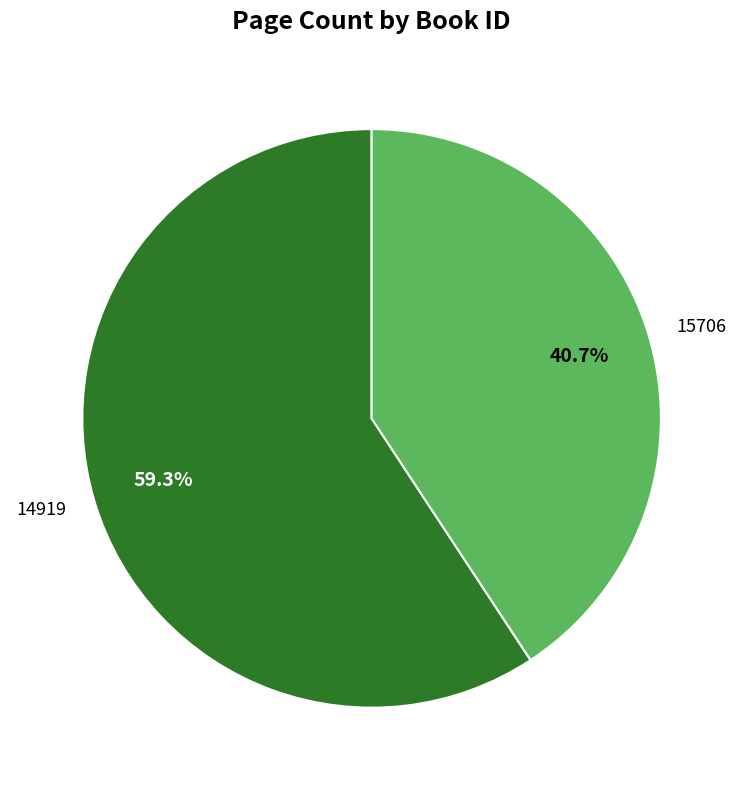

Rank the categories by value from highest to lowest.

14919, 15706